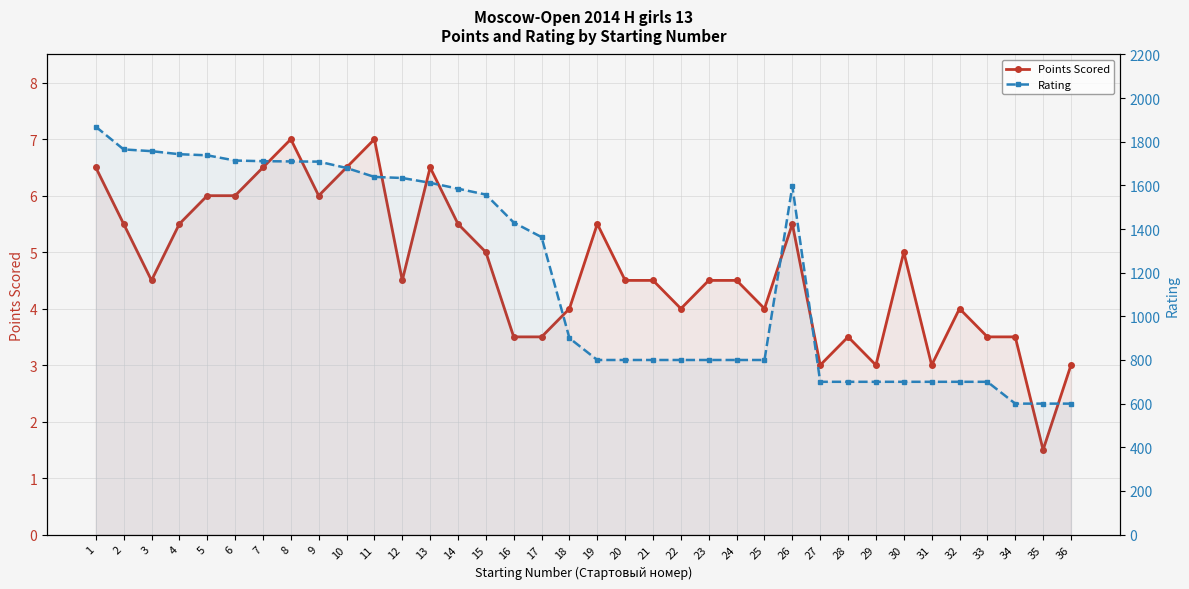

Which series has the largest range (max minus min)?

Rating